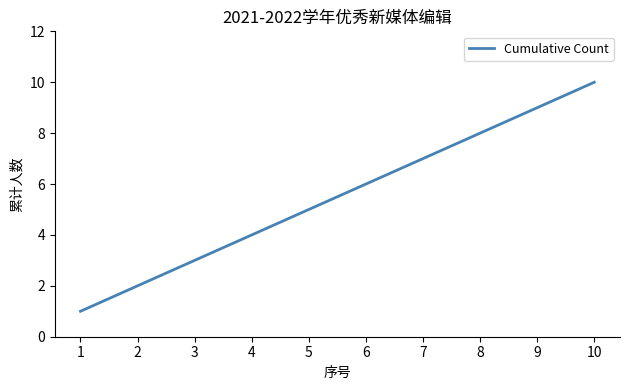

Reading left to right, list all the values displayed in this chart.

1=1	2=2	3=3	4=4	5=5	6=6	7=7	8=8	9=9	10=10